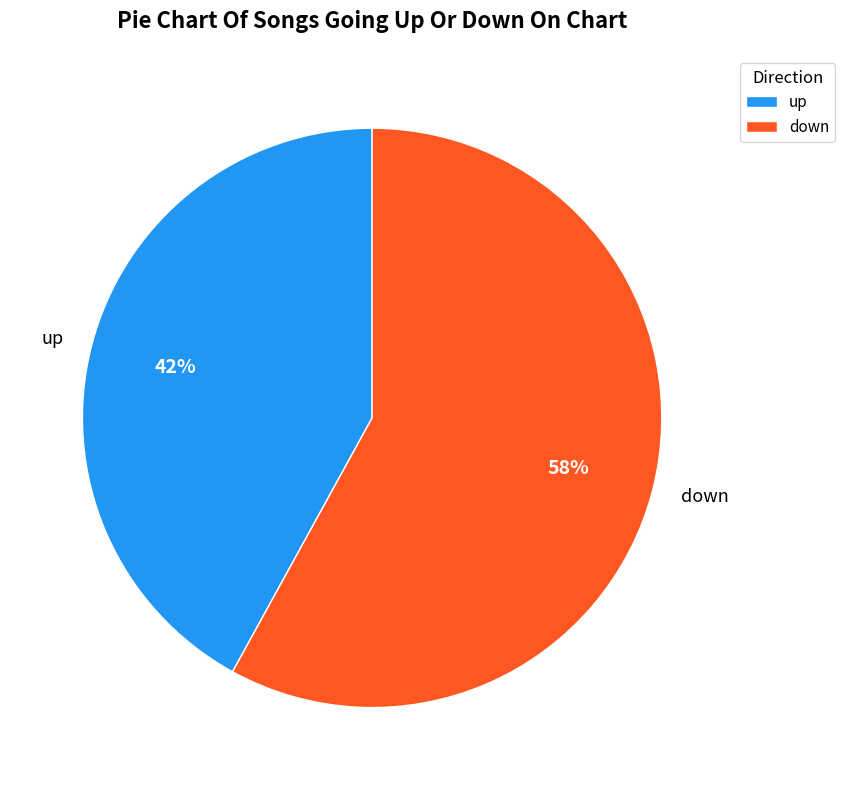

Which slice is the largest?

down